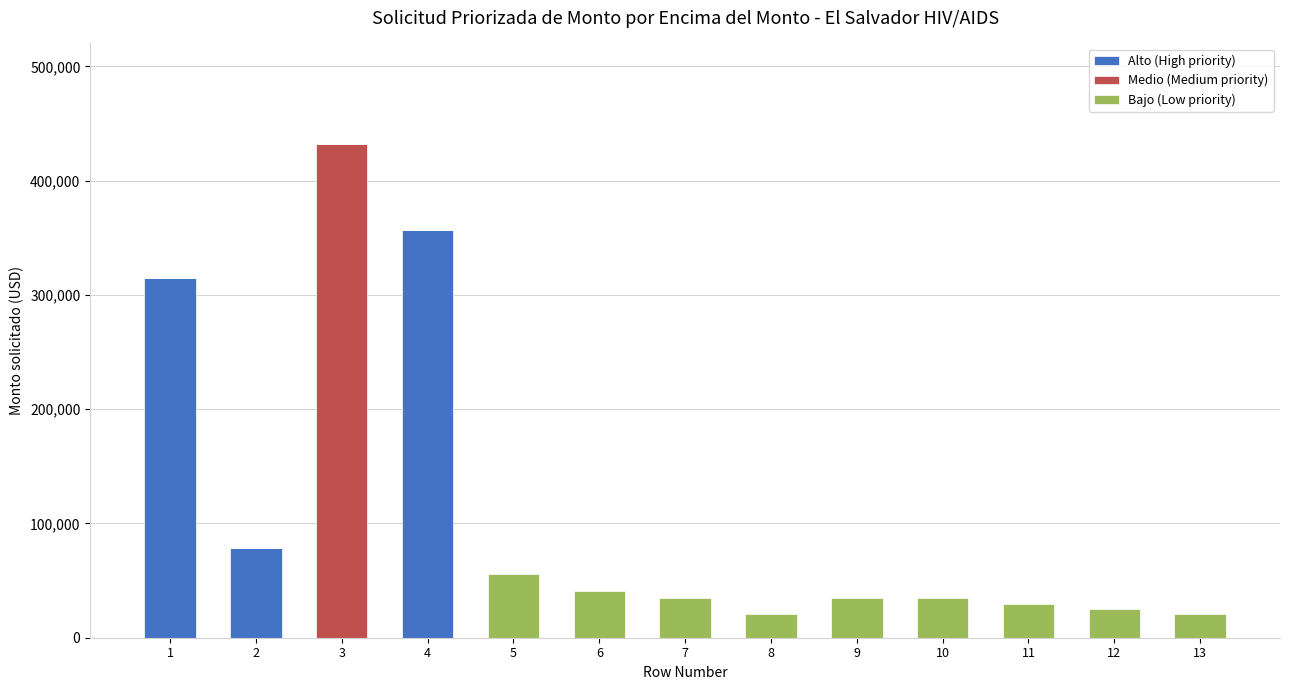

At which category is the sum across all series the highest?

3